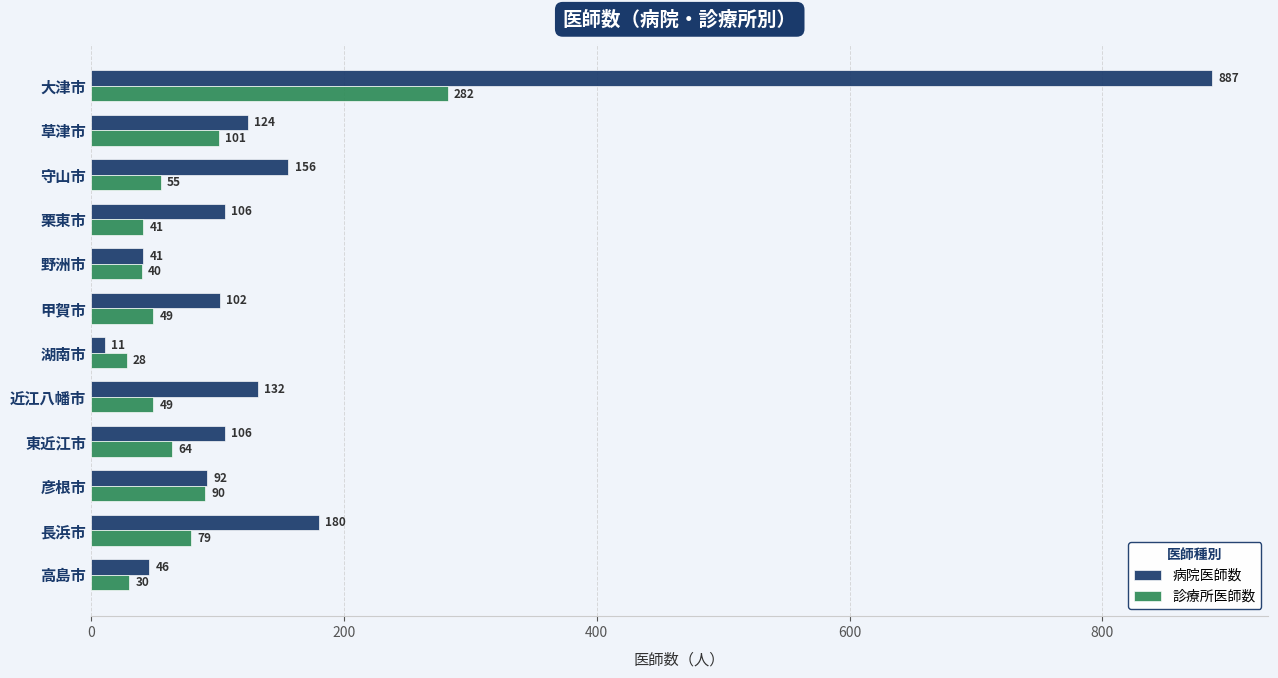

Is it true that 病院医師数 equals 303 at 長浜市?

False